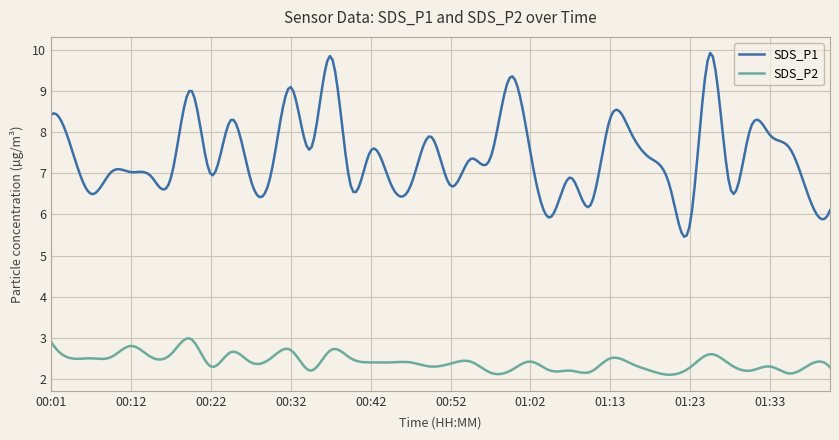

What is the minimum value for SDS_P2?

2.1